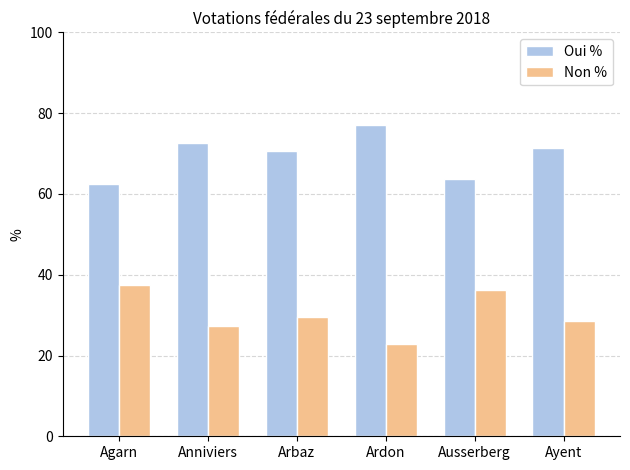

Which category has the highest value in the Non % series?

Agarn